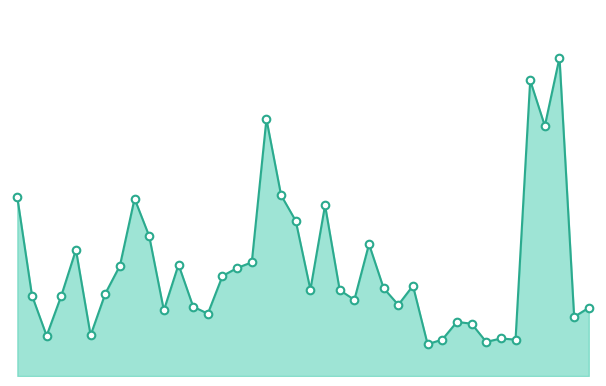

Does the chart have visible grid lines?

No